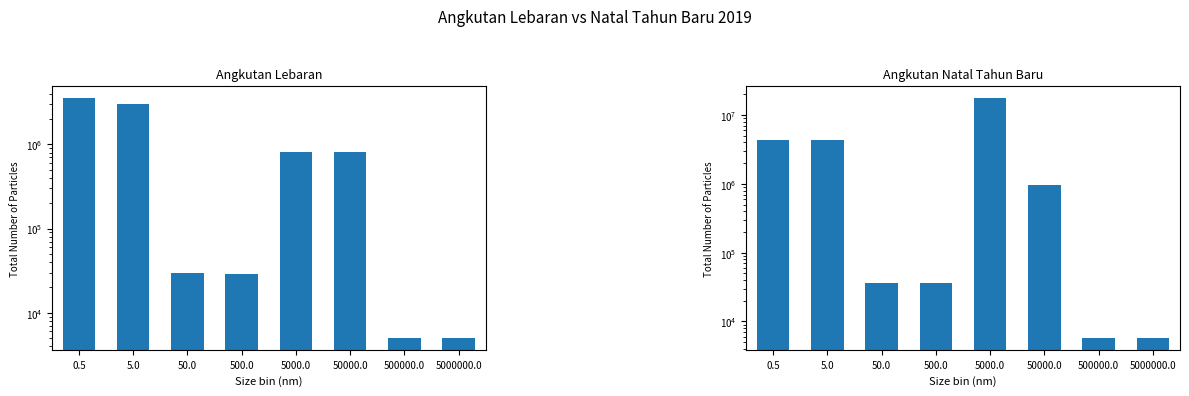

Rank the series by their average value, from highest to lowest.

Angkutan Natal Tahun Baru, Angkutan Lebaran